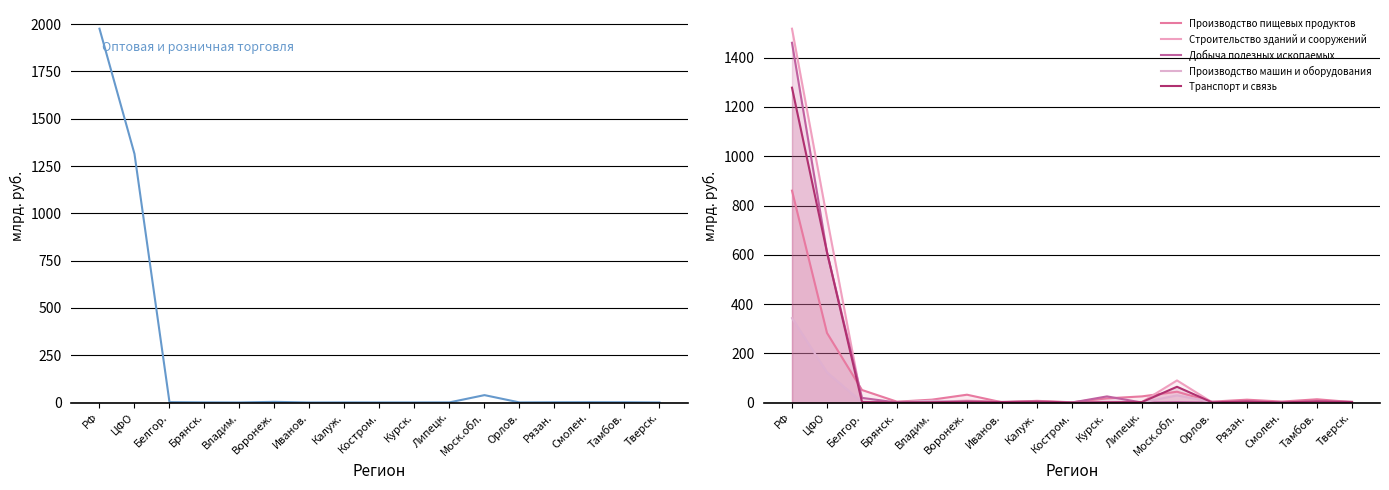

What is the value of the Строительство зданий и сооружений point at the 13th from the left?

1.4